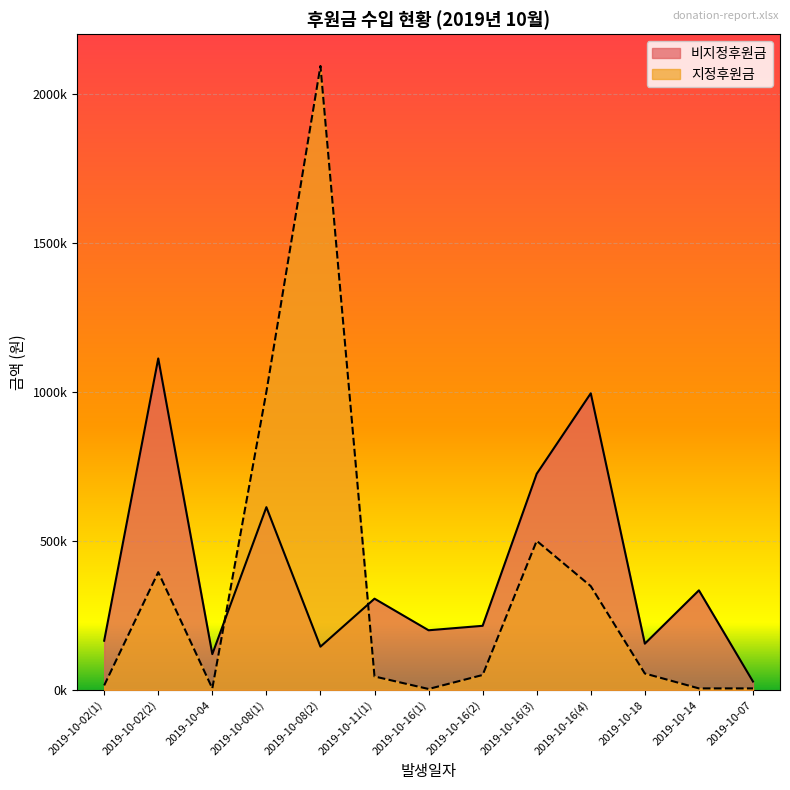

The 지정후원금 series shows 50000 at 2019-10-16(2). True or false?

True